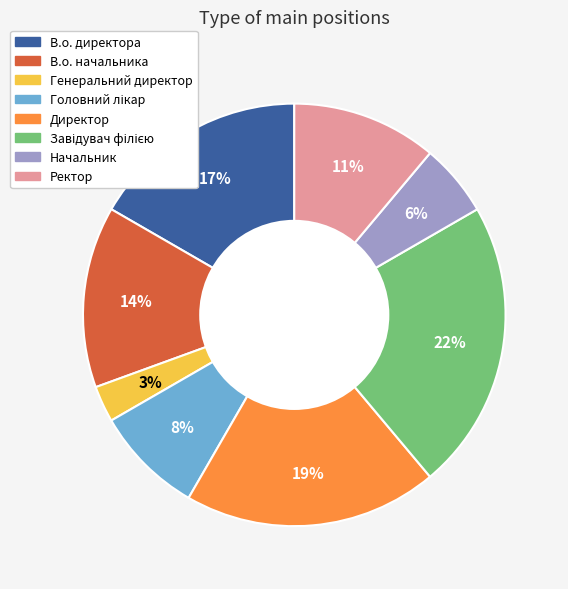

To the nearest percent, what portion does Начальник represent?

6%